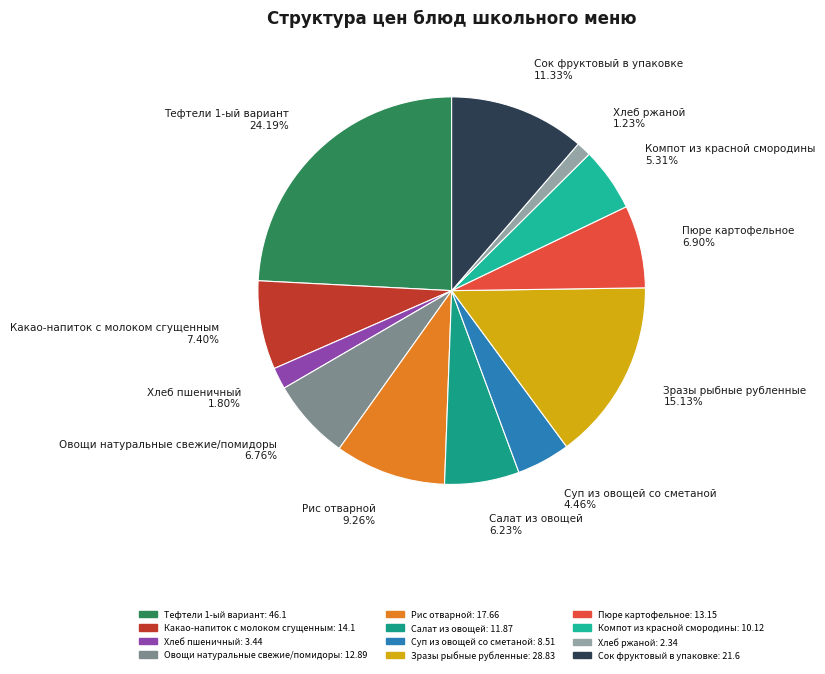

To the nearest percent, what portion does Салат из овощей represent?

6%